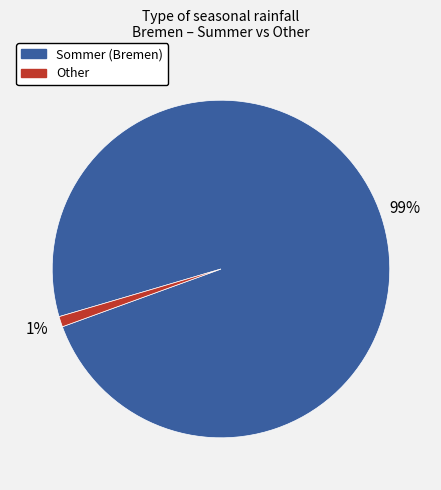

Is there a majority slice in this chart?

Yes